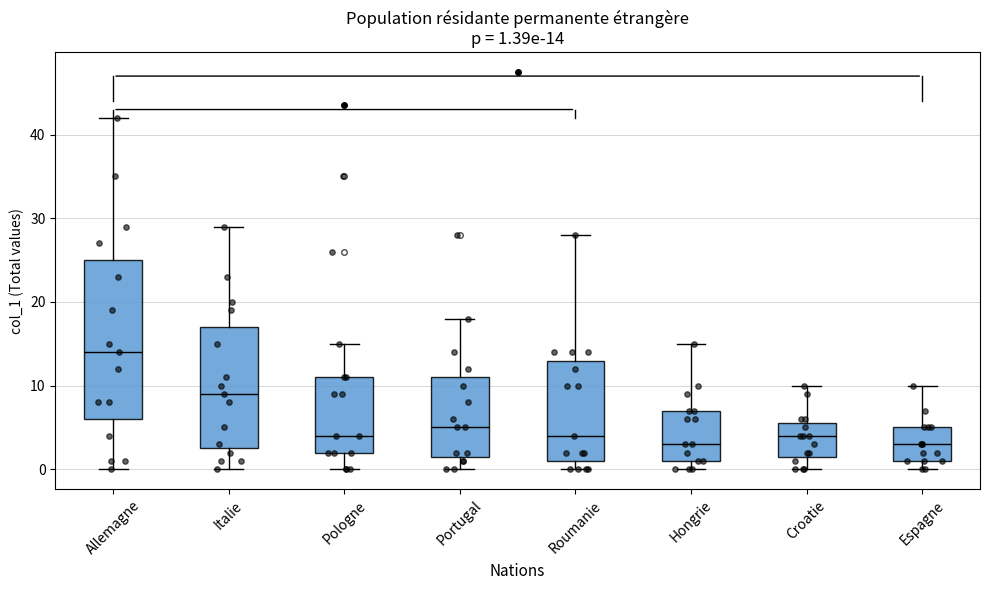

Which box is the tallest, from its lower edge to its upper edge?

Allemagne